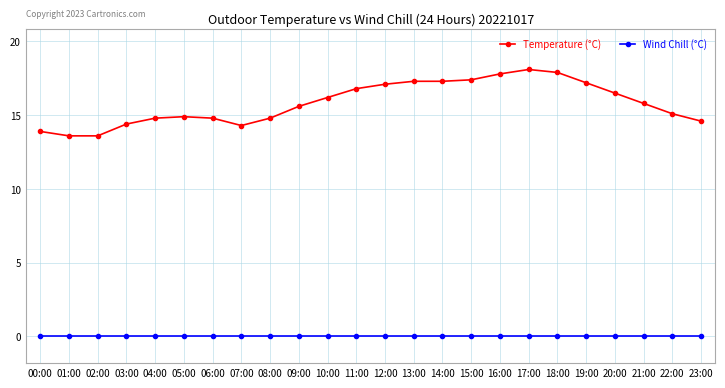

At how many categories does at least one series exceed 16?

11